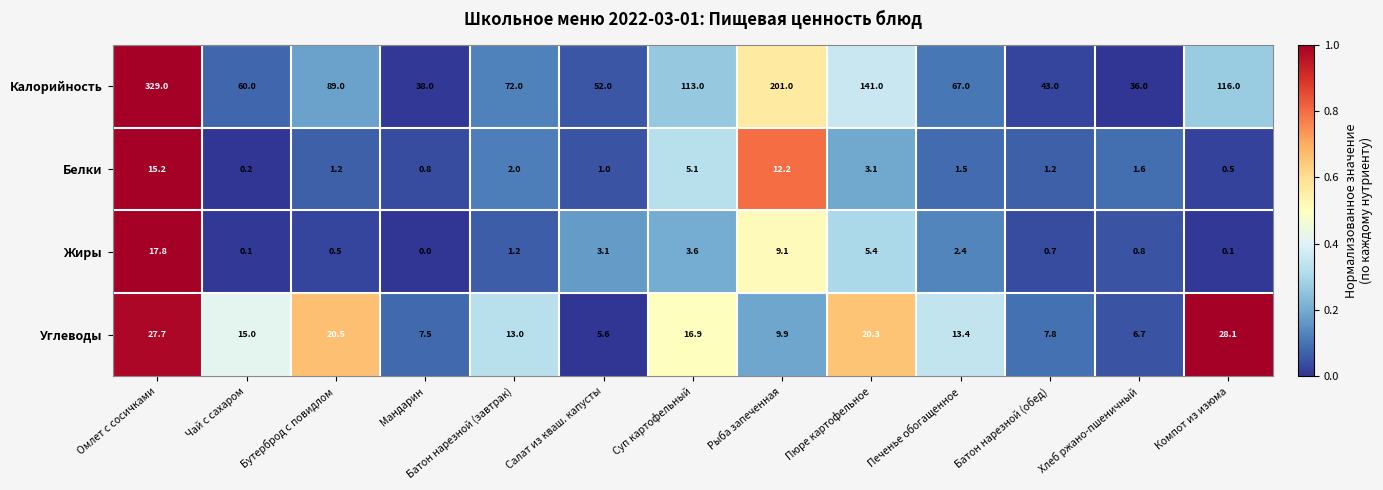

What is the maximum value shown in the chart?

329.0